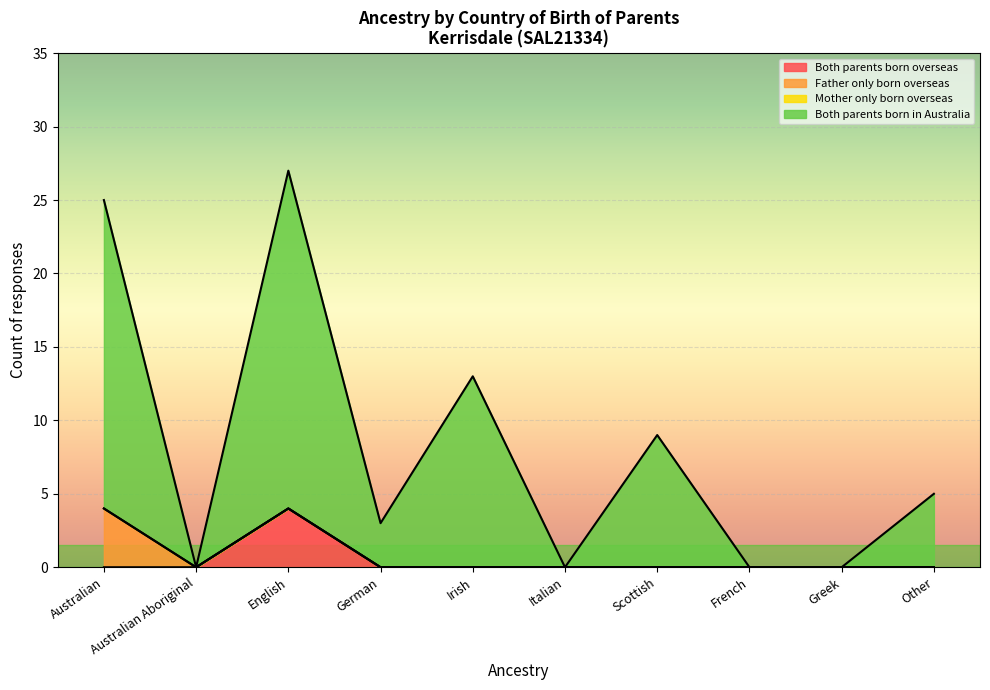

Where is the first local maximum for Both parents born in Australia?

English